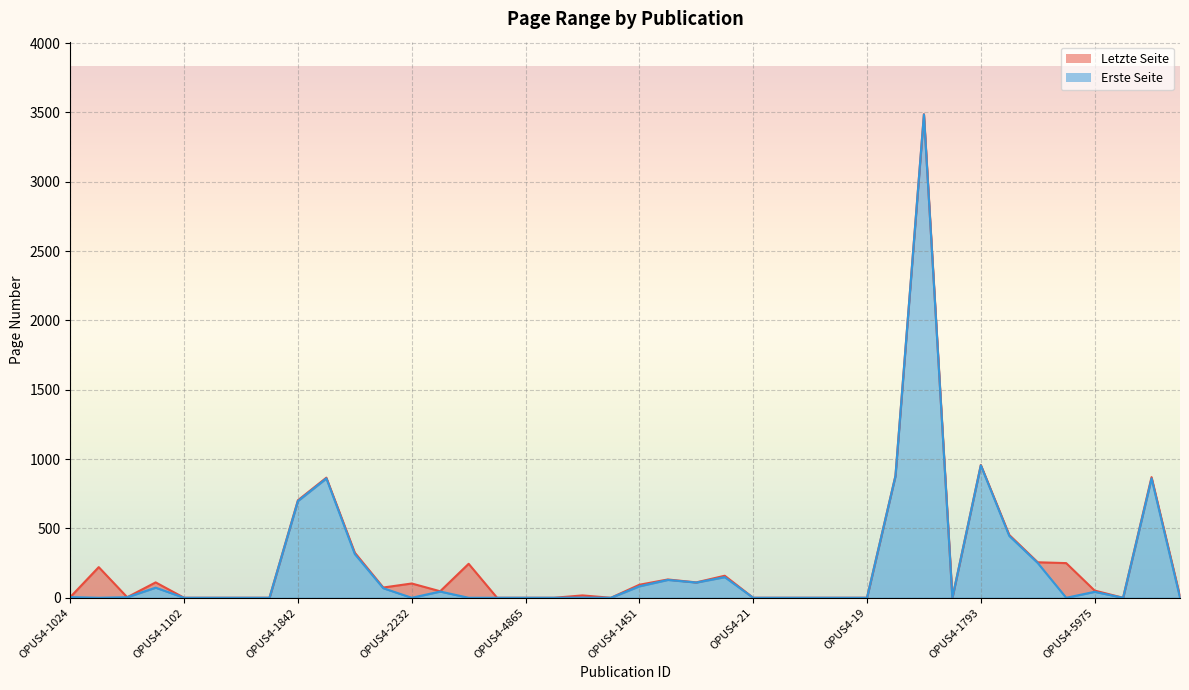

How many values in the Erste Seite series exceed 1?

19